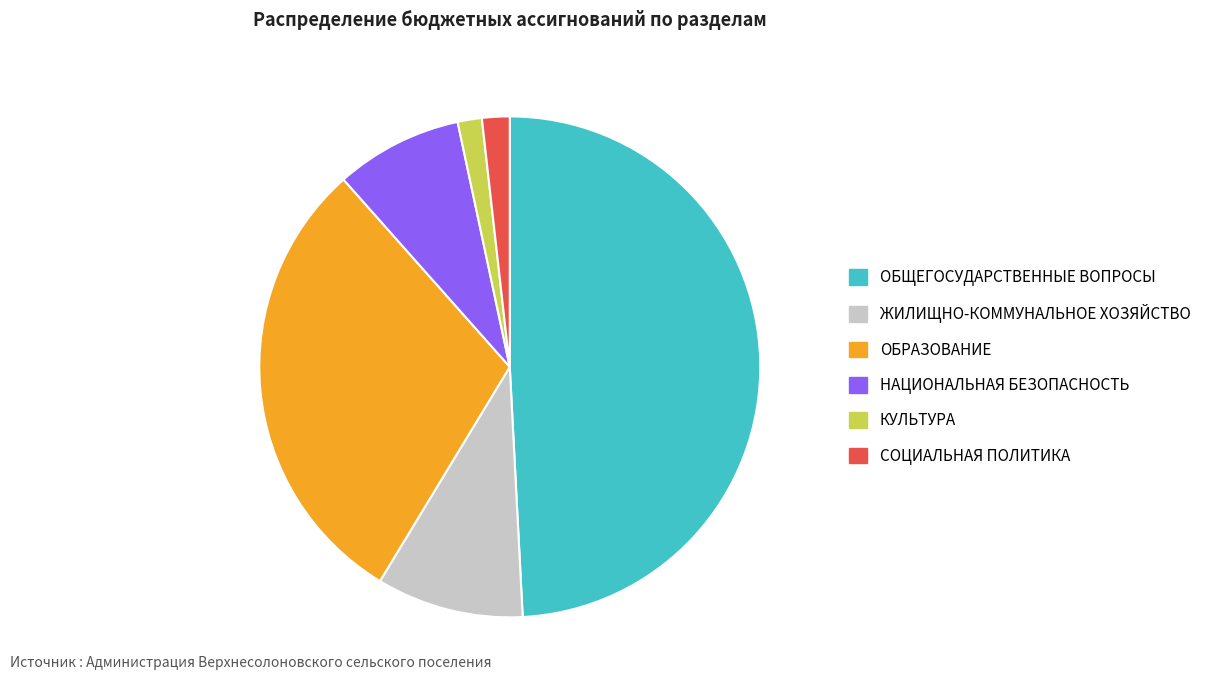

How many segments does this pie chart have?

6